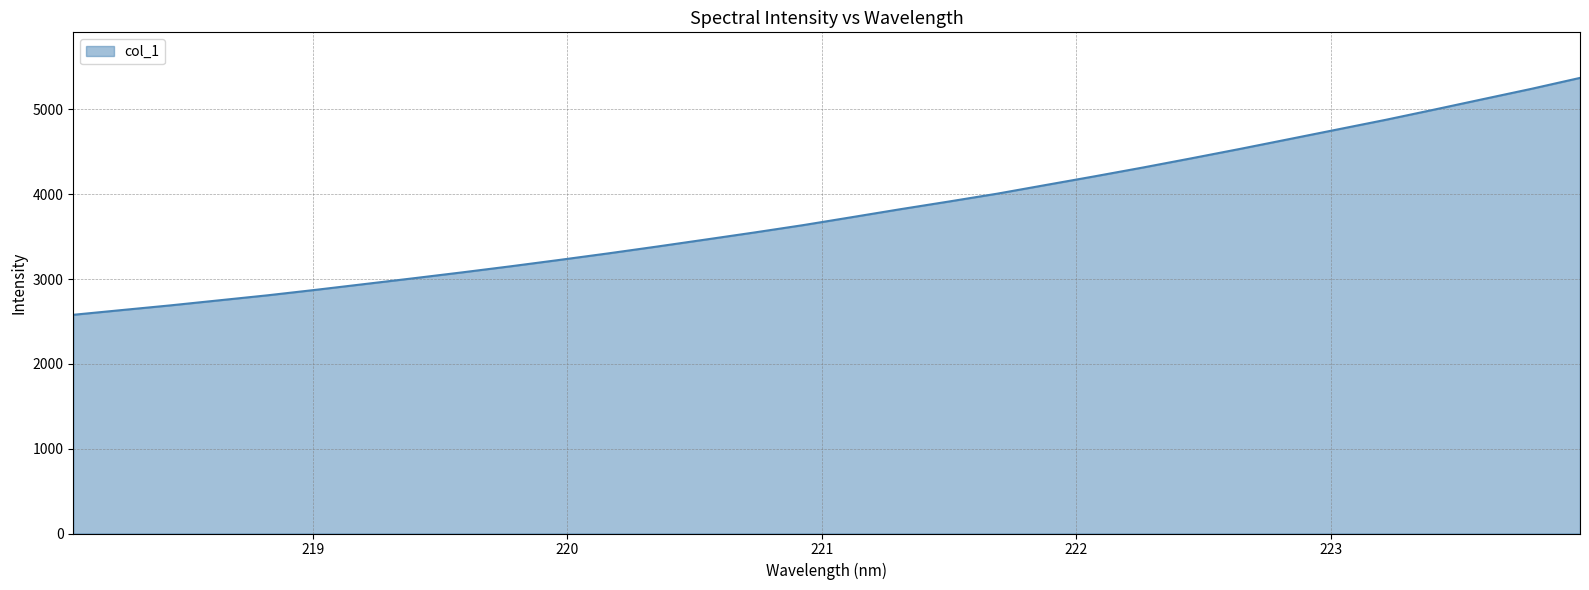

What is the minimum value shown in the chart?

2578.3